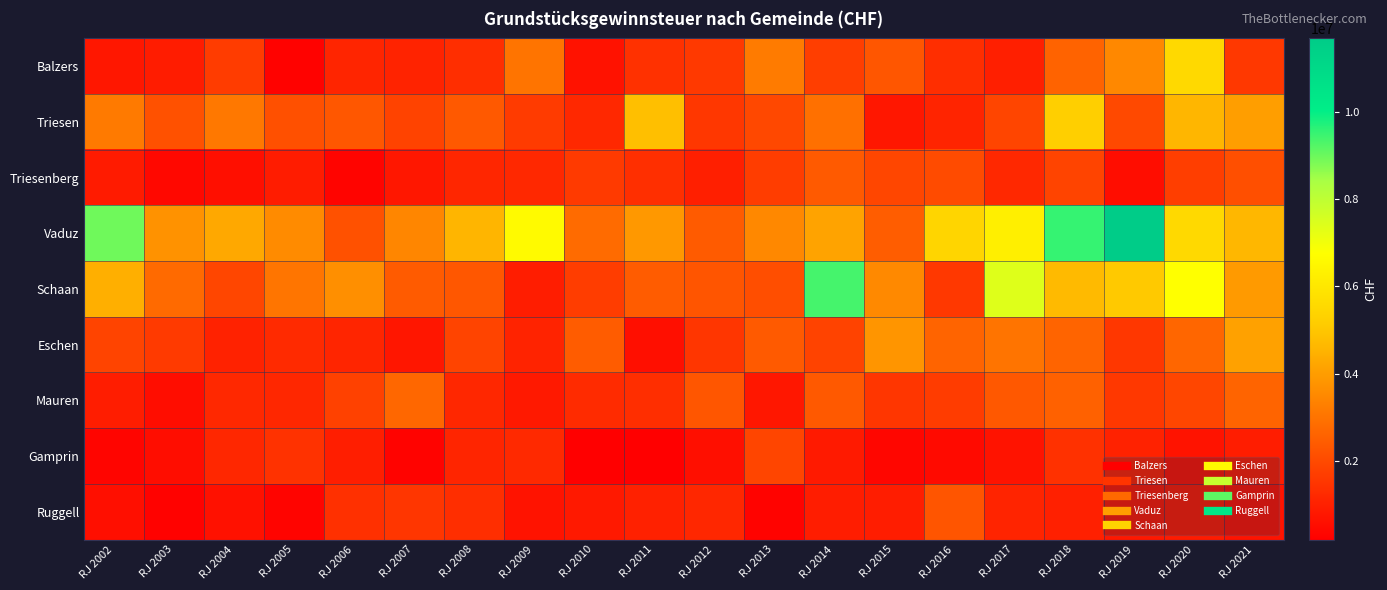

Reading left to right, what are all the values shown in this chart?

Balzers: RJ 2002=771897.0	RJ 2003=921674.6	RJ 2004=1665284.2	RJ 2005=284245.0	RJ 2006=1110991.8	RJ 2007=1079308.1	RJ 2008=1331710.4	RJ 2009=3024416.5	RJ 2010=669799.8	RJ 2011=1397309.4	RJ 2012=1614202.6	RJ 2013=3199492.4	RJ 2014=1709677.0	RJ 2015=2297074.5	RJ 2016=1346253.1	RJ 2017=989763.0	RJ 2018=2614950.1	RJ 2019=3482630.2	RJ 2020=5568016.4	RJ 2021=1587151.9
Triesen: RJ 2002=3149717.5	RJ 2003=2160688.6	RJ 2004=3110582.8	RJ 2005=2146915.0	RJ 2006=2322084.3	RJ 2007=1840504.5	RJ 2008=2363413.0	RJ 2009=1646356.5	RJ 2010=1196152.9	RJ 2011=4842982.8	RJ 2012=1568706.6	RJ 2013=1967120.6	RJ 2014=2926760.0	RJ 2015=781823.7	RJ 2016=1102505.4	RJ 2017=1887529.0	RJ 2018=5236466.5	RJ 2019=1982479.1	RJ 2020=4610648.0	RJ 2021=4028325.3
Triesenberg: RJ 2002=869645.4	RJ 2003=413951.1	RJ 2004=592049.7	RJ 2005=921573.3	RJ 2006=323601.0	RJ 2007=782117.4	RJ 2008=1127837.7	RJ 2009=1208132.6	RJ 2010=1630750.9	RJ 2011=1357688.4	RJ 2012=988681.2	RJ 2013=1704440.7	RJ 2014=2400089.0	RJ 2015=1920012.6	RJ 2016=2035738.5	RJ 2017=1196351.0	RJ 2018=1886151.8	RJ 2019=559405.7	RJ 2020=1710939.4	RJ 2021=2118970.8
Vaduz: RJ 2002=8948048.8	RJ 2003=3727482.5	RJ 2004=4280694.7	RJ 2005=3584937.9	RJ 2006=2158159.6	RJ 2007=3441168.0	RJ 2008=4591866.0	RJ 2009=6622497.6	RJ 2010=2783255.4	RJ 2011=3895249.2	RJ 2012=2413015.2	RJ 2013=3508823.0	RJ 2014=4165546.0	RJ 2015=2462283.3	RJ 2016=5419529.5	RJ 2017=6274032.0	RJ 2018=9522924.4	RJ 2019=11673976.7	RJ 2020=5563494.9	RJ 2021=4624863.3
Schaan: RJ 2002=4434819.8	RJ 2003=2761814.7	RJ 2004=1926418.1	RJ 2005=3041034.9	RJ 2006=3663692.0	RJ 2007=2414838.8	RJ 2008=2313768.0	RJ 2009=945852.2	RJ 2010=1696753.9	RJ 2011=2431916.9	RJ 2012=2274935.9	RJ 2013=2110140.0	RJ 2014=9366057.0	RJ 2015=3535536.5	RJ 2016=1583497.2	RJ 2017=7377109.0	RJ 2018=4706030.1	RJ 2019=5054662.0	RJ 2020=6767587.7	RJ 2021=3943971.0
Eschen: RJ 2002=1871968.9	RJ 2003=1635377.7	RJ 2004=1041701.6	RJ 2005=1256627.4	RJ 2006=1106612.1	RJ 2007=746059.7	RJ 2008=1869600.8	RJ 2009=1072795.6	RJ 2010=2431824.9	RJ 2011=592279.1	RJ 2012=1538685.3	RJ 2013=2398438.5	RJ 2014=1832218.0	RJ 2015=3799557.0	RJ 2016=2632650.9	RJ 2017=3021666.0	RJ 2018=2648544.1	RJ 2019=1561170.8	RJ 2020=2692646.8	RJ 2021=4085486.3
Mauren: RJ 2002=939110.8	RJ 2003=537564.4	RJ 2004=1177599.4	RJ 2005=1161915.6	RJ 2006=1781865.9	RJ 2007=2713653.9	RJ 2008=1157115.0	RJ 2009=832940.4	RJ 2010=1277724.0	RJ 2011=1347043.6	RJ 2012=2298398.0	RJ 2013=786490.8	RJ 2014=2360463.0	RJ 2015=1512228.6	RJ 2016=1665183.4	RJ 2017=2353575.0	RJ 2018=2571774.0	RJ 2019=1580390.7	RJ 2020=1927093.4	RJ 2021=2635113.5
Gamprin: RJ 2002=349460.7	RJ 2003=556219.9	RJ 2004=1150084.8	RJ 2005=1417386.3	RJ 2006=952395.0	RJ 2007=318729.0	RJ 2008=1107094.5	RJ 2009=1216125.6	RJ 2010=208200.9	RJ 2011=207804.6	RJ 2012=606500.2	RJ 2013=1900817.1	RJ 2014=851745.0	RJ 2015=374503.5	RJ 2016=473659.2	RJ 2017=678248.0	RJ 2018=1406583.9	RJ 2019=1045197.0	RJ 2020=679888.2	RJ 2021=930048.3
Ruggell: RJ 2002=593348.1	RJ 2003=290522.4	RJ 2004=652808.7	RJ 2005=329520.8	RJ 2006=1385322.1	RJ 2007=1538546.2	RJ 2008=1330405.5	RJ 2009=687031.5	RJ 2010=815392.1	RJ 2011=1028619.2	RJ 2012=1158413.5	RJ 2013=310840.7	RJ 2014=943046.0	RJ 2015=946234.7	RJ 2016=2281983.3	RJ 2017=1091817.0	RJ 2018=999112.9	RJ 2019=800233.3	RJ 2020=897986.4	RJ 2021=691203.9